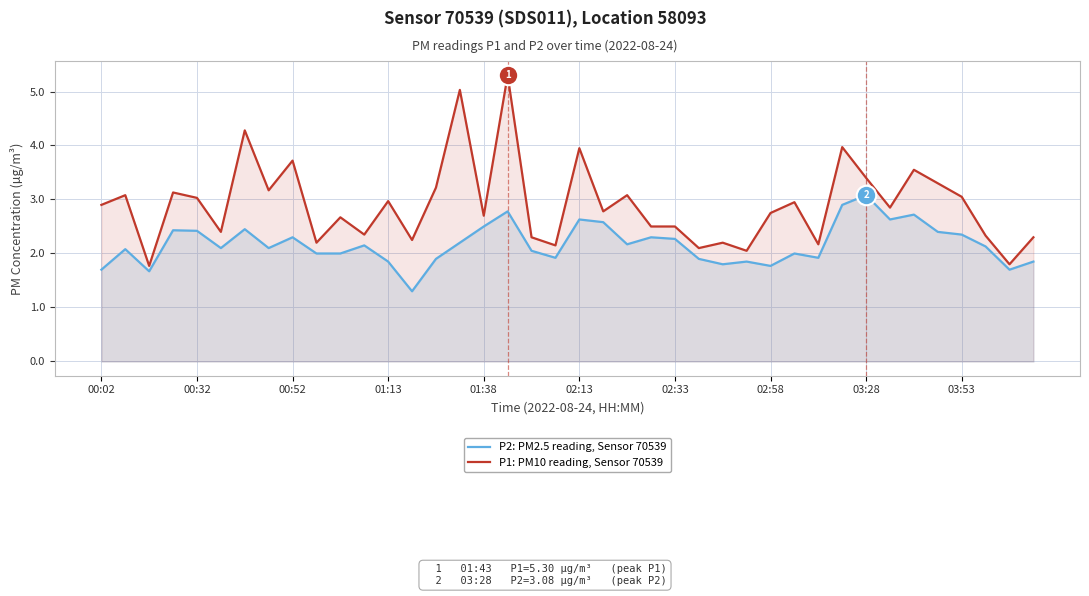

List the series in order of their overall mean, lowest first.

P2: PM2.5 reading, Sensor 70539, P1: PM10 reading, Sensor 70539